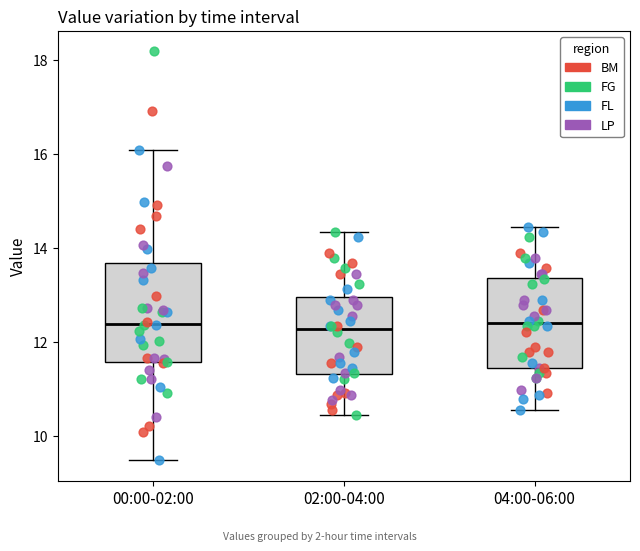

Where is the upper edge of the box for 02:00-04:00 on the y-axis? The values are not printed on the chart, so give them approximately, as read against the axis.

13.0